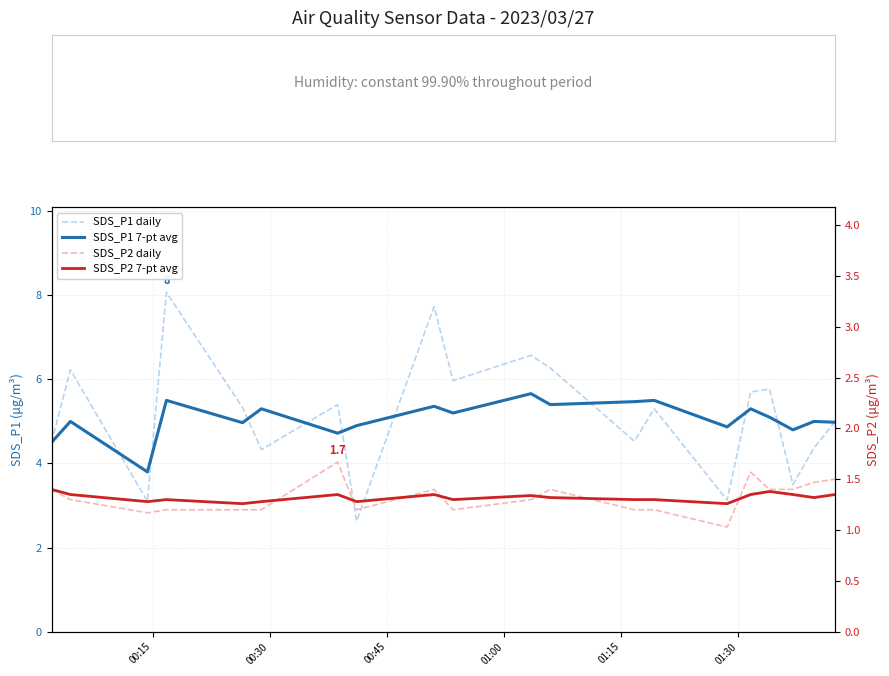

How many data points in SDS_P1 daily are less than 5?

8